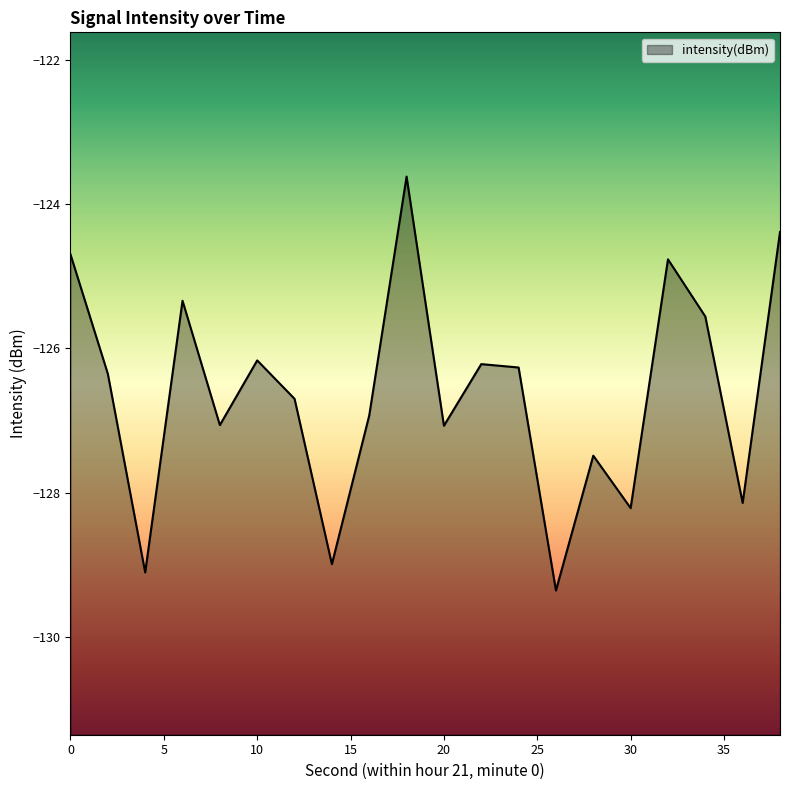

At which category does the data reach its first local peak?

6